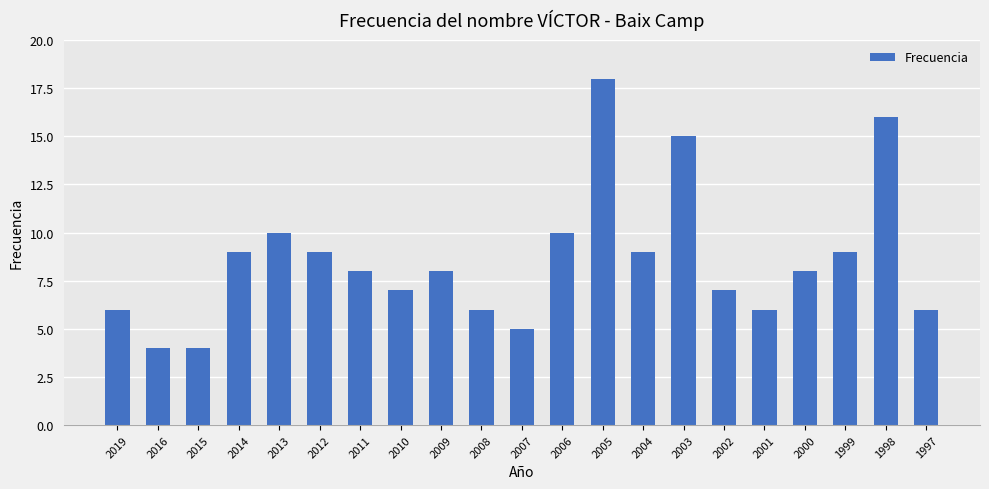

What is the difference between the maximum and minimum values?

14